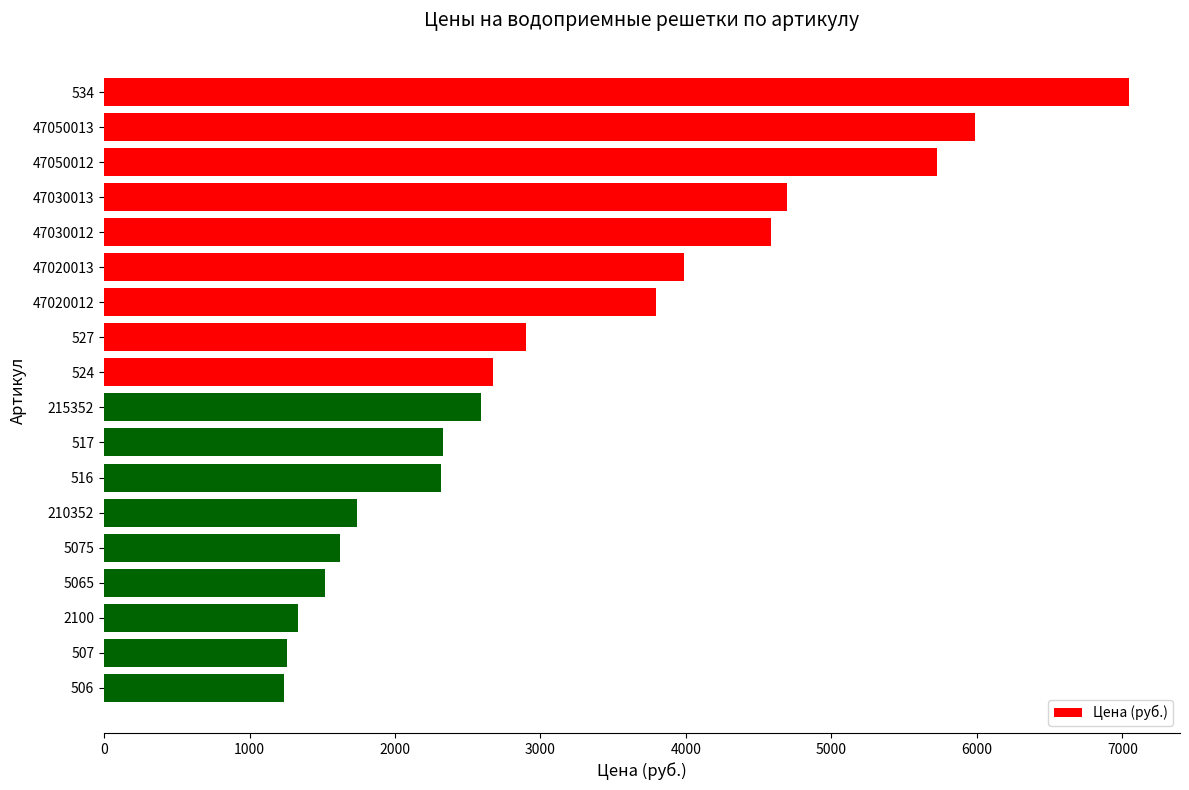

Which has a higher value, 506 or 47020013?

47020013